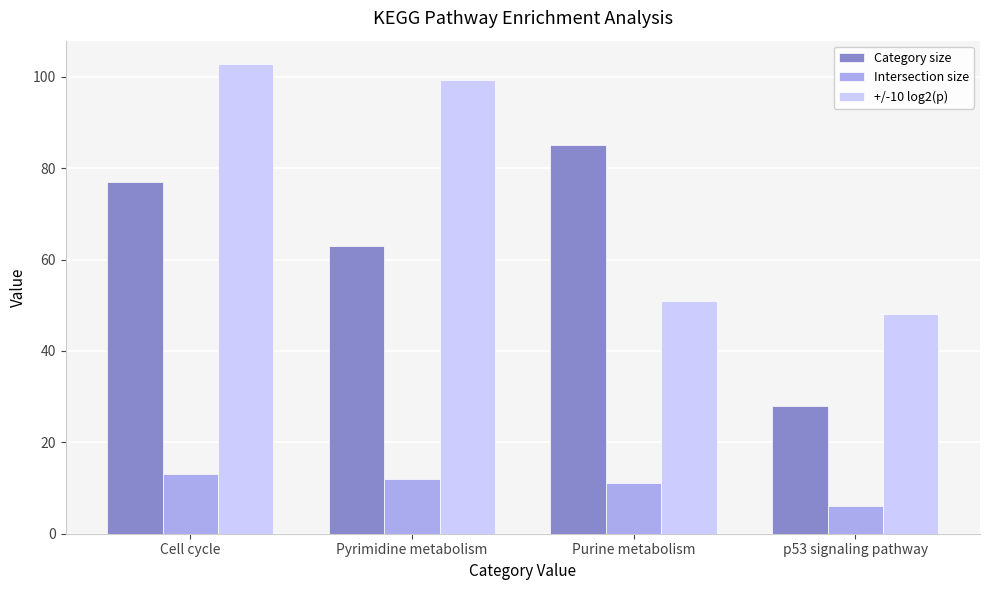

At how many categories does at least one series exceed 15?

4